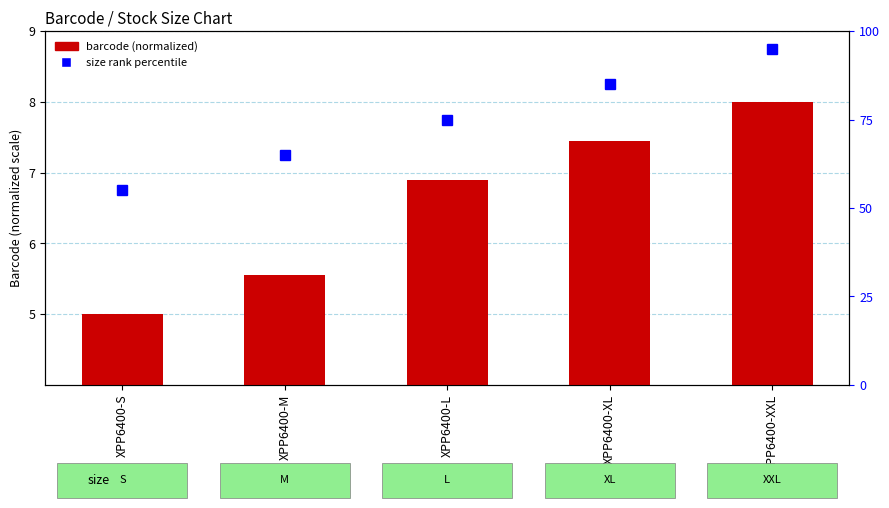

What is the minimum value shown in the chart?

5.0